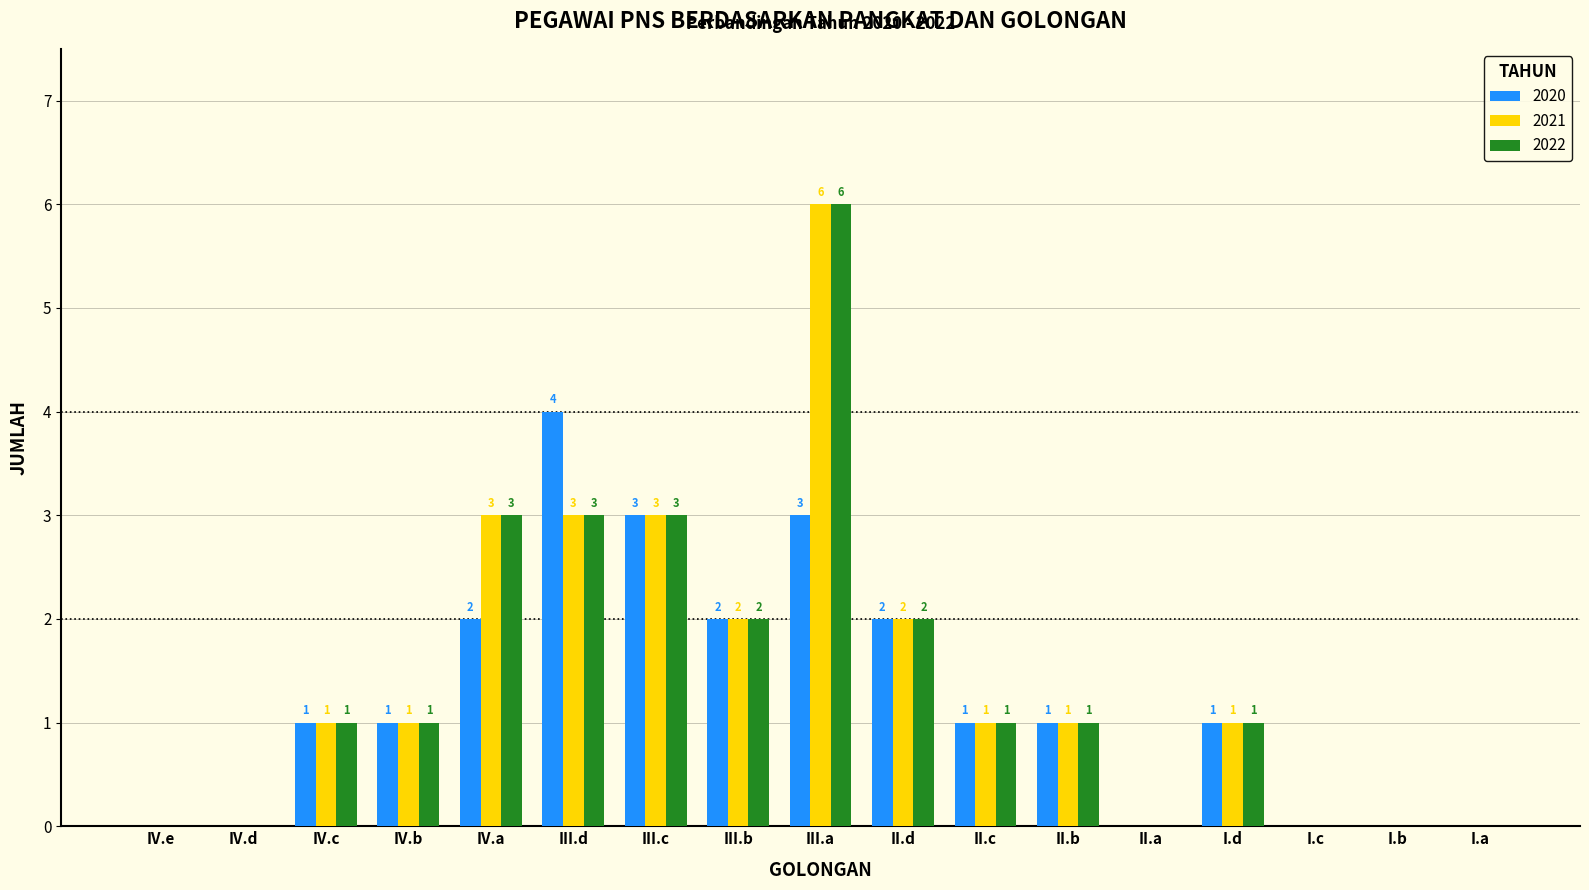

What is the maximum value for 2022?

6